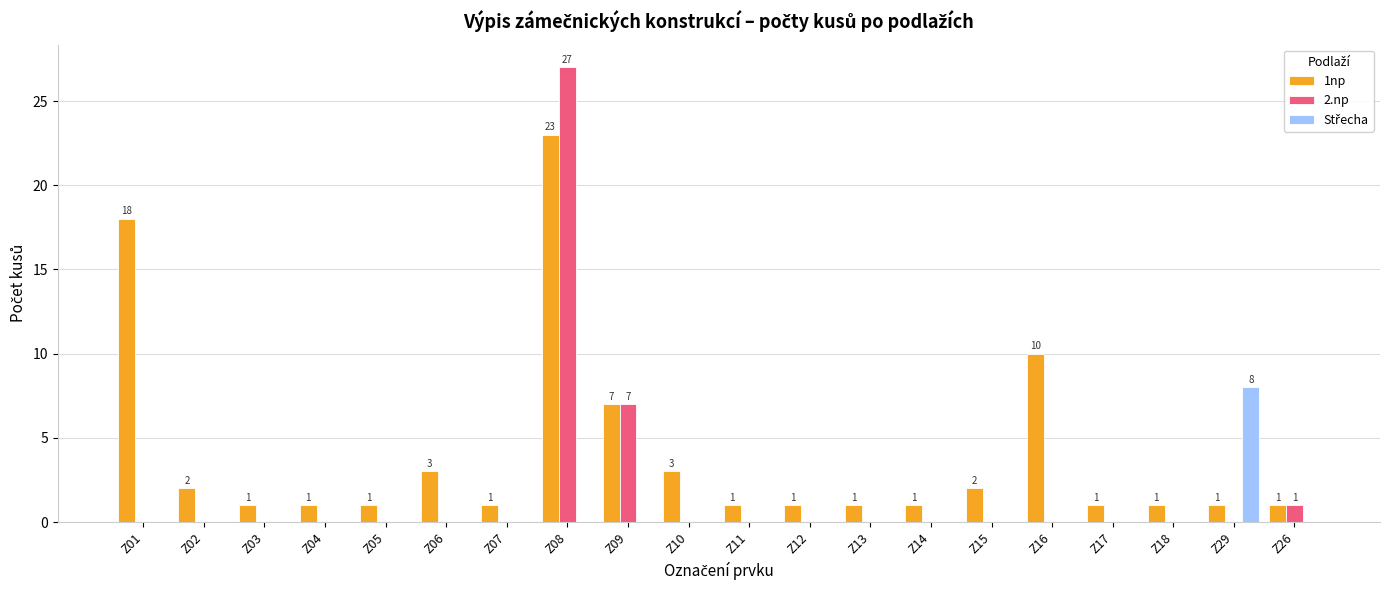

What is the total value across all series at Z26?

2